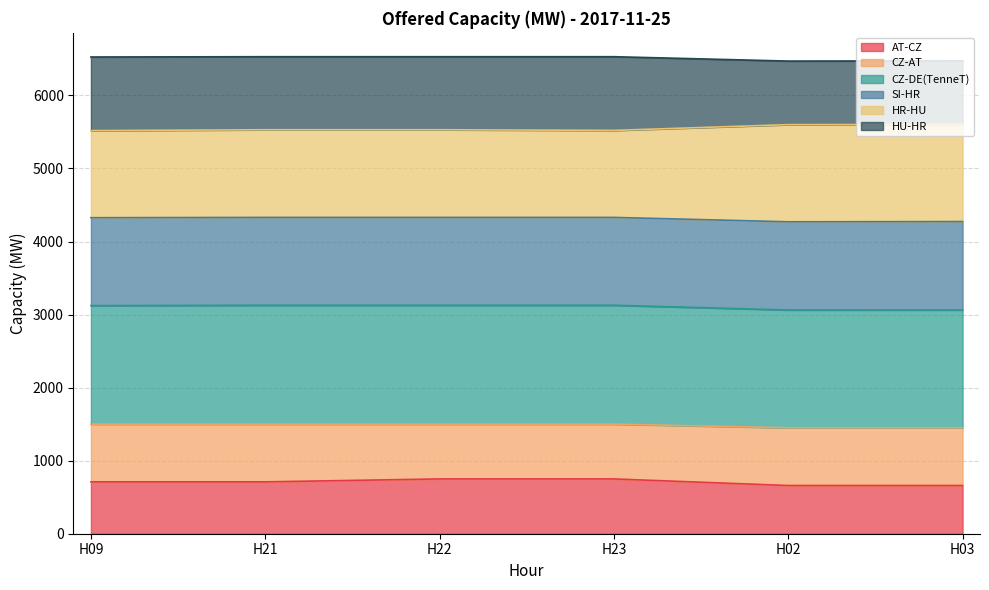

What is the total value across all series at H22?

6530